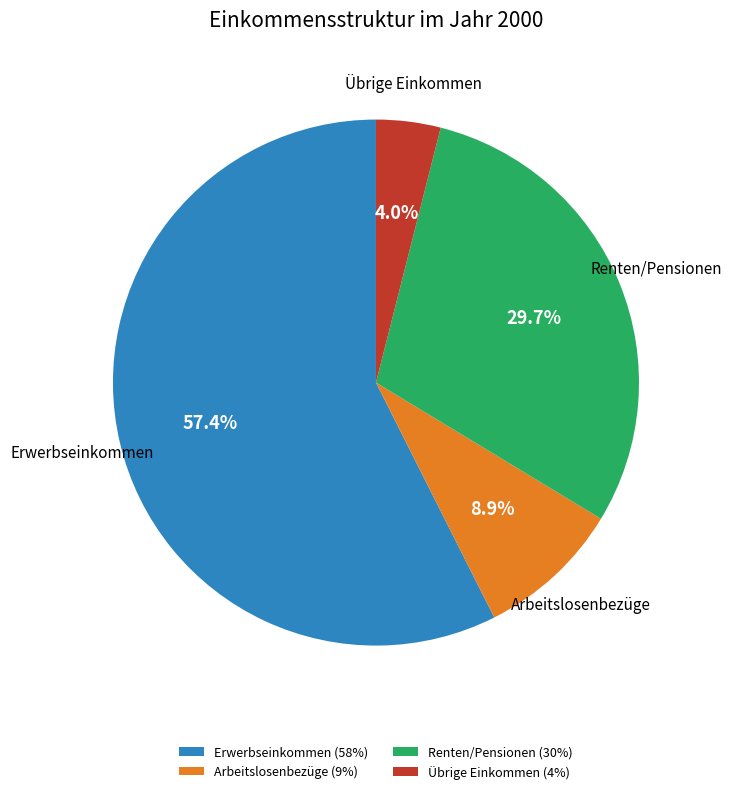

What percentage do Übrige Einkommen (4%) and Erwerbseinkommen (58%) together represent?

61.4%